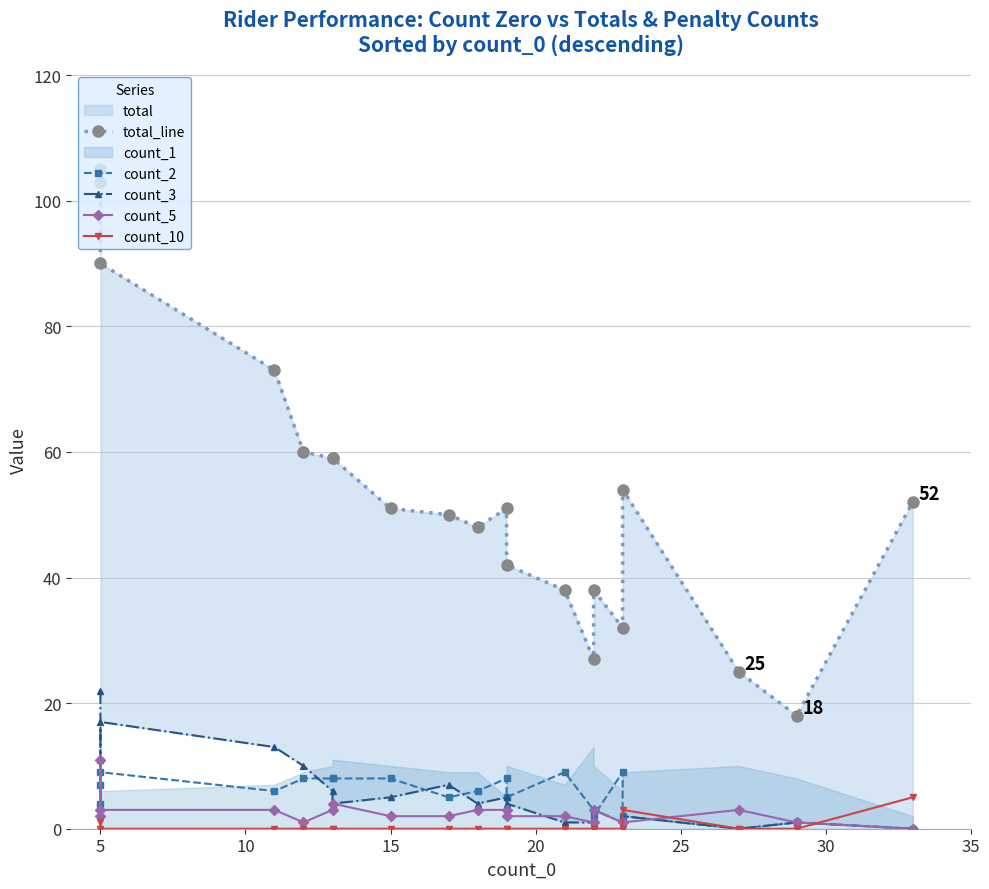

In count_5, how many points are higher than both neighbors (excluding endpoints)?

4